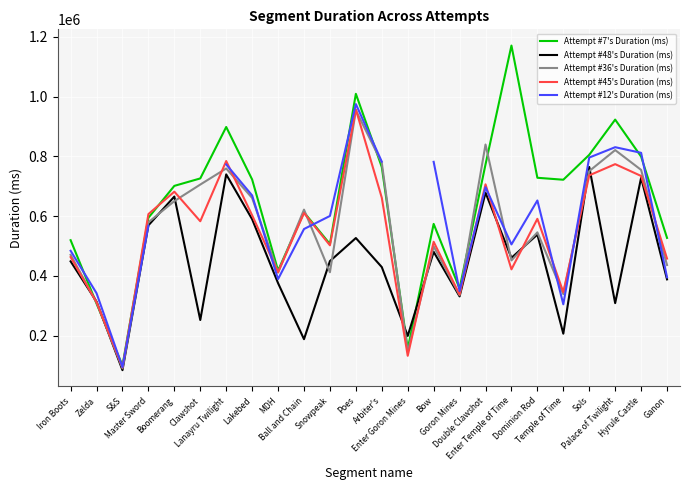

How many interior local valleys does the Attempt #48's Duration (ms) series have?

8